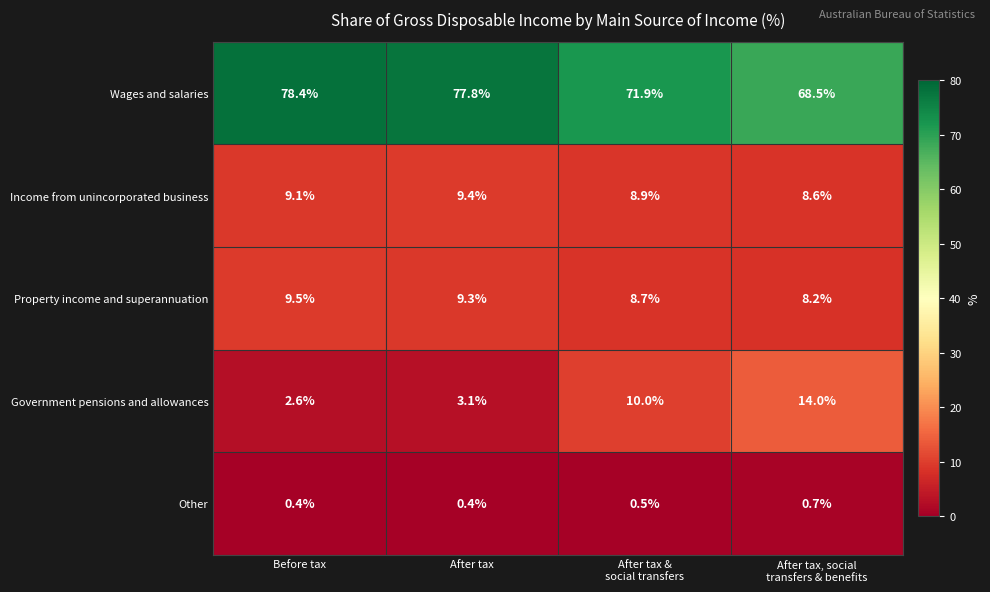

How many data points in Income from unincorporated business are above 9?

2